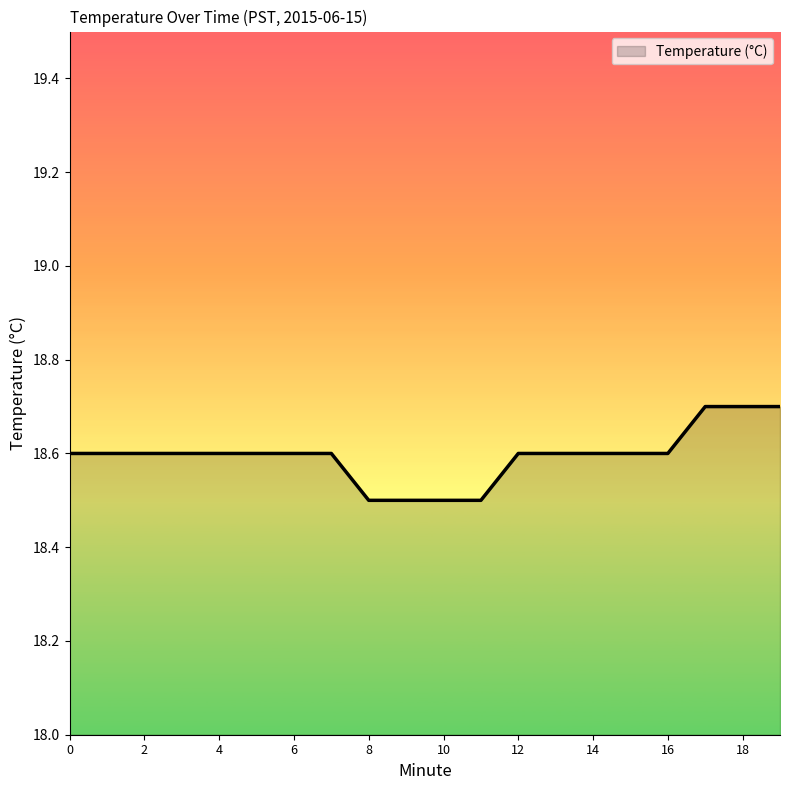

What is the sum of all values?

371.9